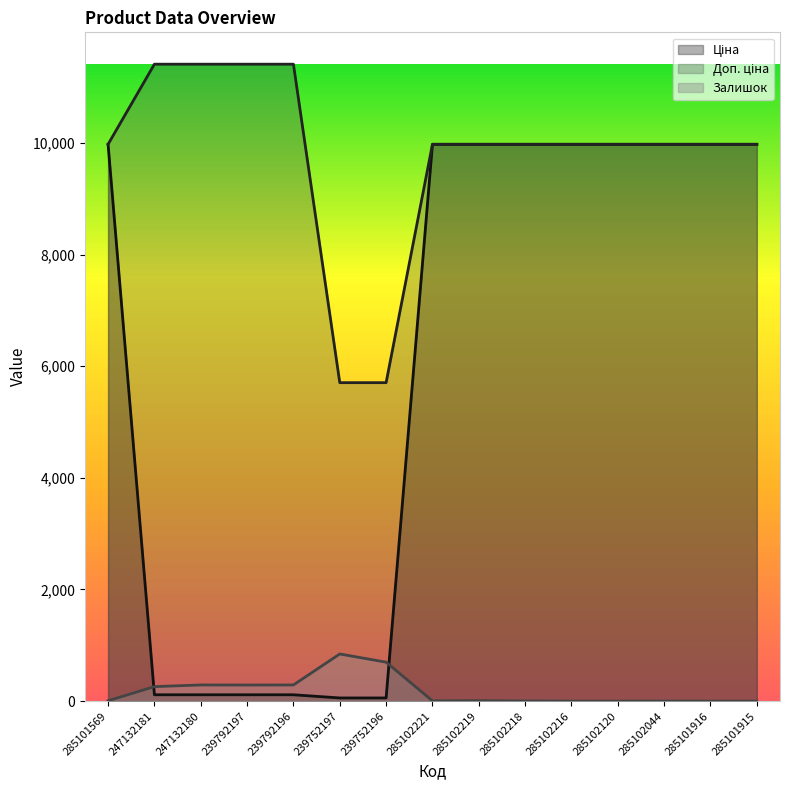

Where is Ціна nearest to the value 5016?

247132181